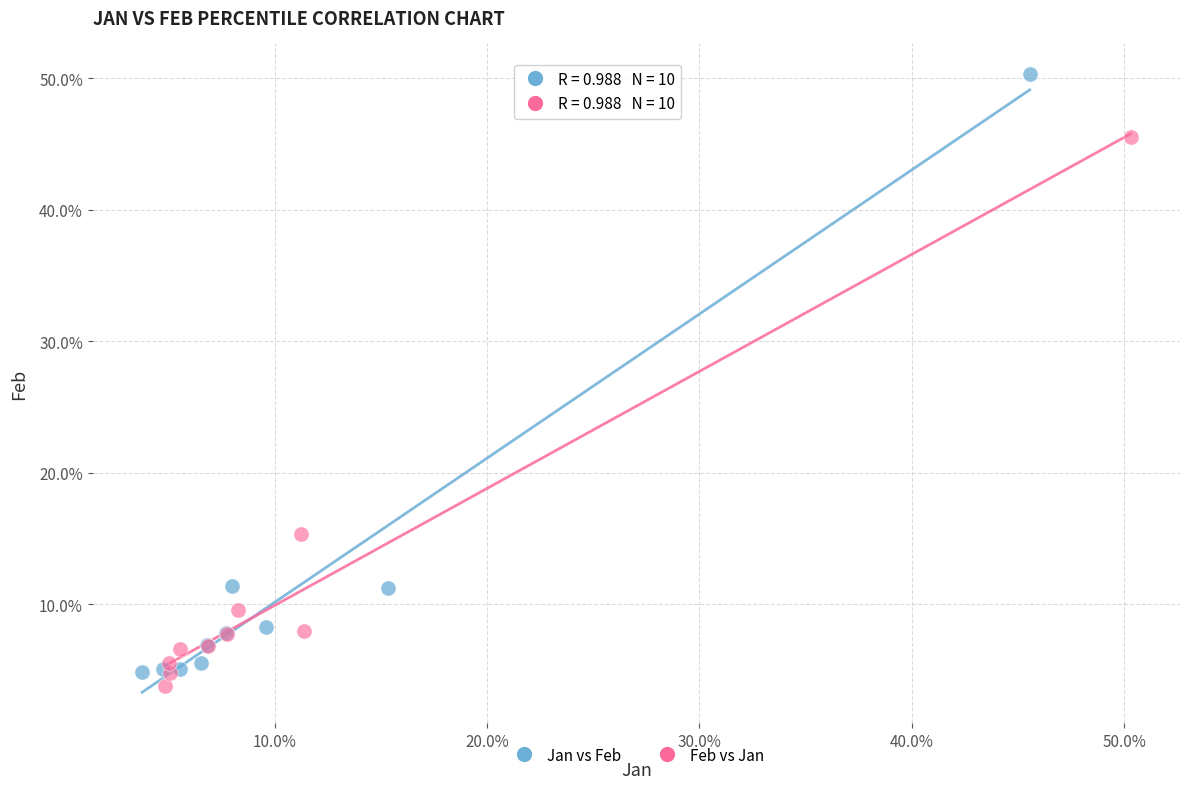

Which series contains the lowest Y value?

Feb vs Jan